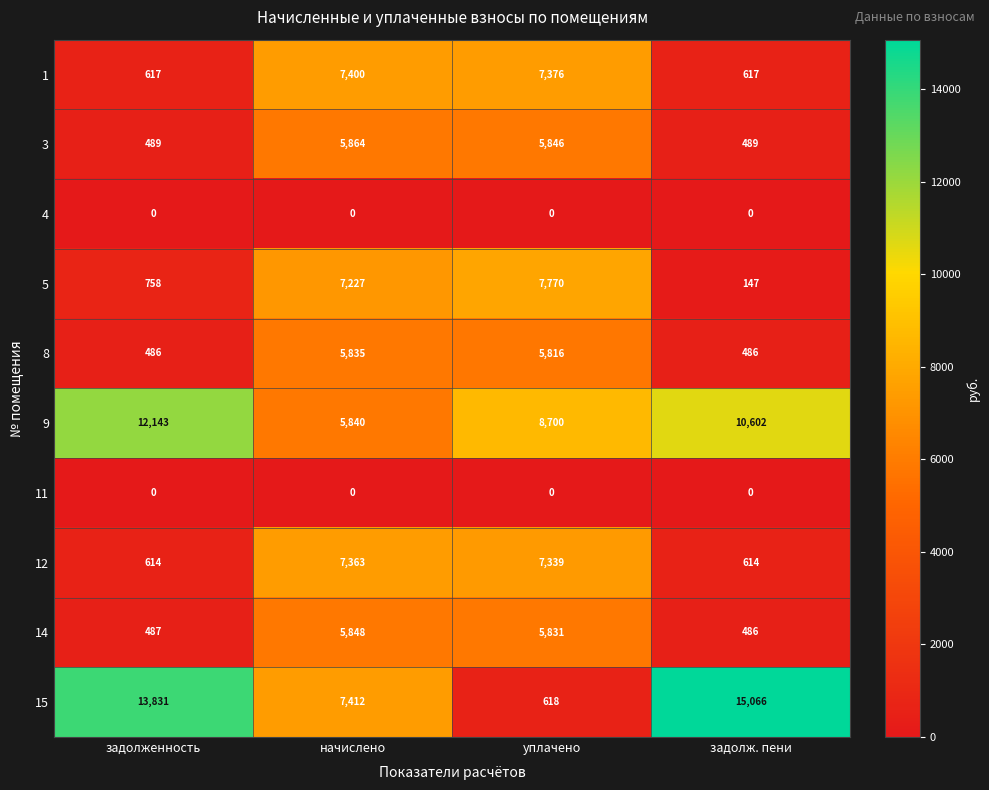

What is the total value across all series at начислено?

52789